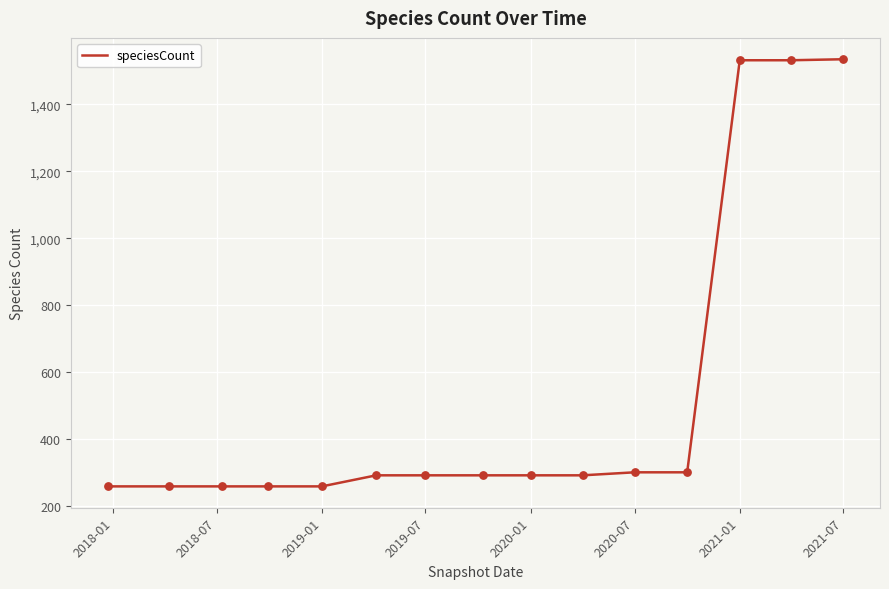

What is the minimum value shown in the chart?

260